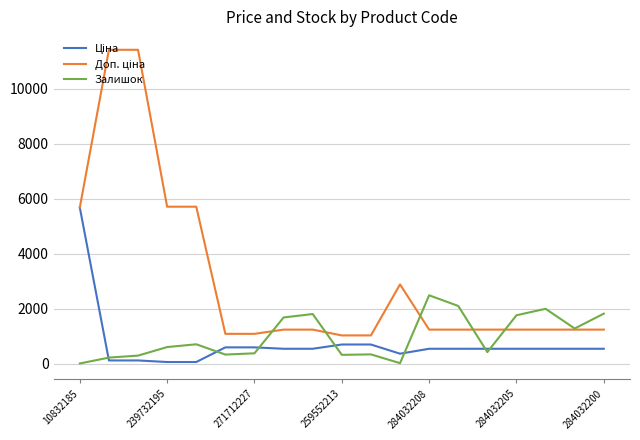

What is the greatest value displayed?

11410.0